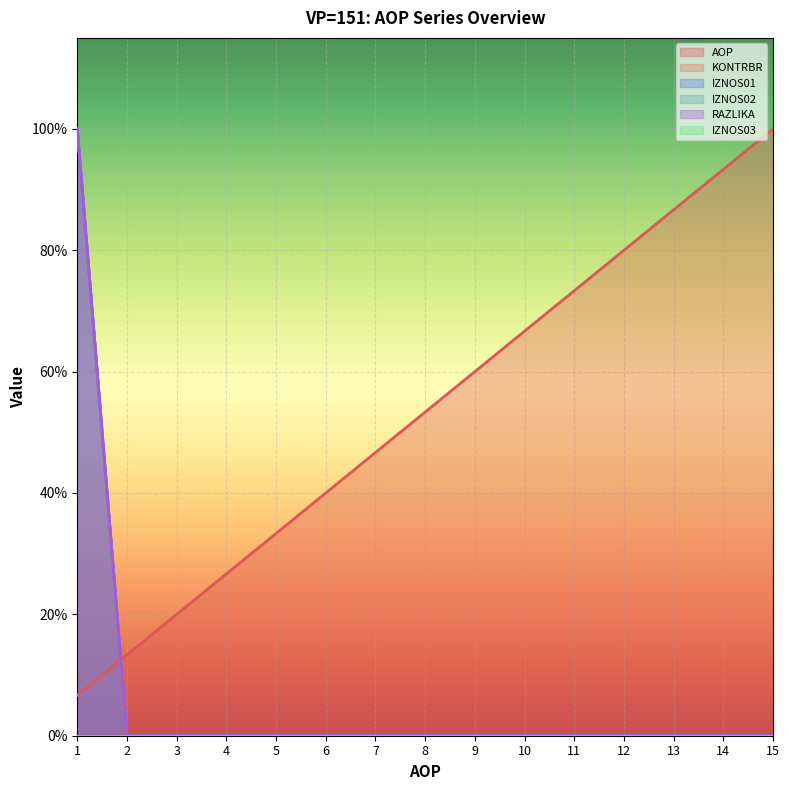

True or false: KONTRBR and RAZLIKA intersect in this chart.

False